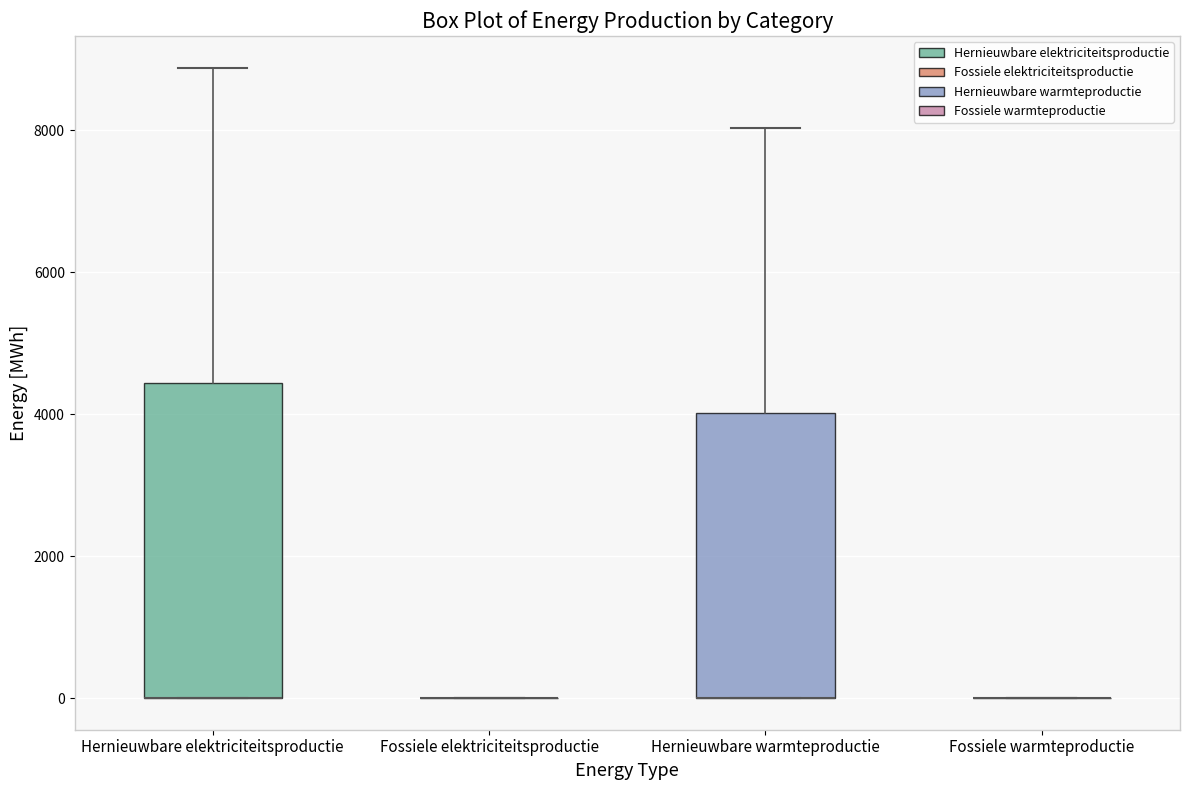

Reading left to right, read every box against the y-axis: the position of its median line, the range the box covers, and the ends of its whiskers. The values are not printed on the chart, so give them approximately, as read against the axis.

Hernieuwbare elektriciteitsproductie: median 0 (drawn on the box's lower edge), box 0 to 4400, whiskers 0 to 8800
Fossiele elektriciteitsproductie: box collapsed to a line at 0, whiskers 0 to 0
Hernieuwbare warmteproductie: median 0 (drawn on the box's lower edge), box 0 to 4000, whiskers 0 to 8000
Fossiele warmteproductie: box collapsed to a line at 0, whiskers 0 to 0